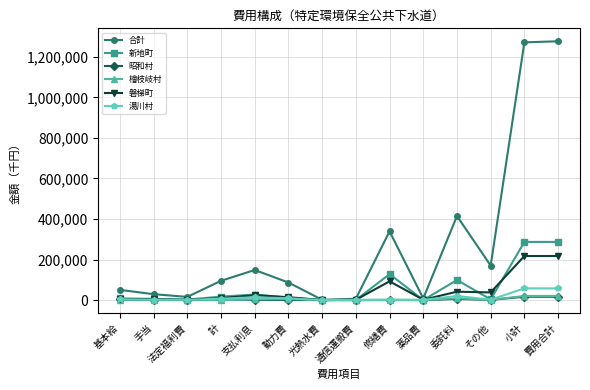

How many values in the 磐梯町 series are below 14306?

7